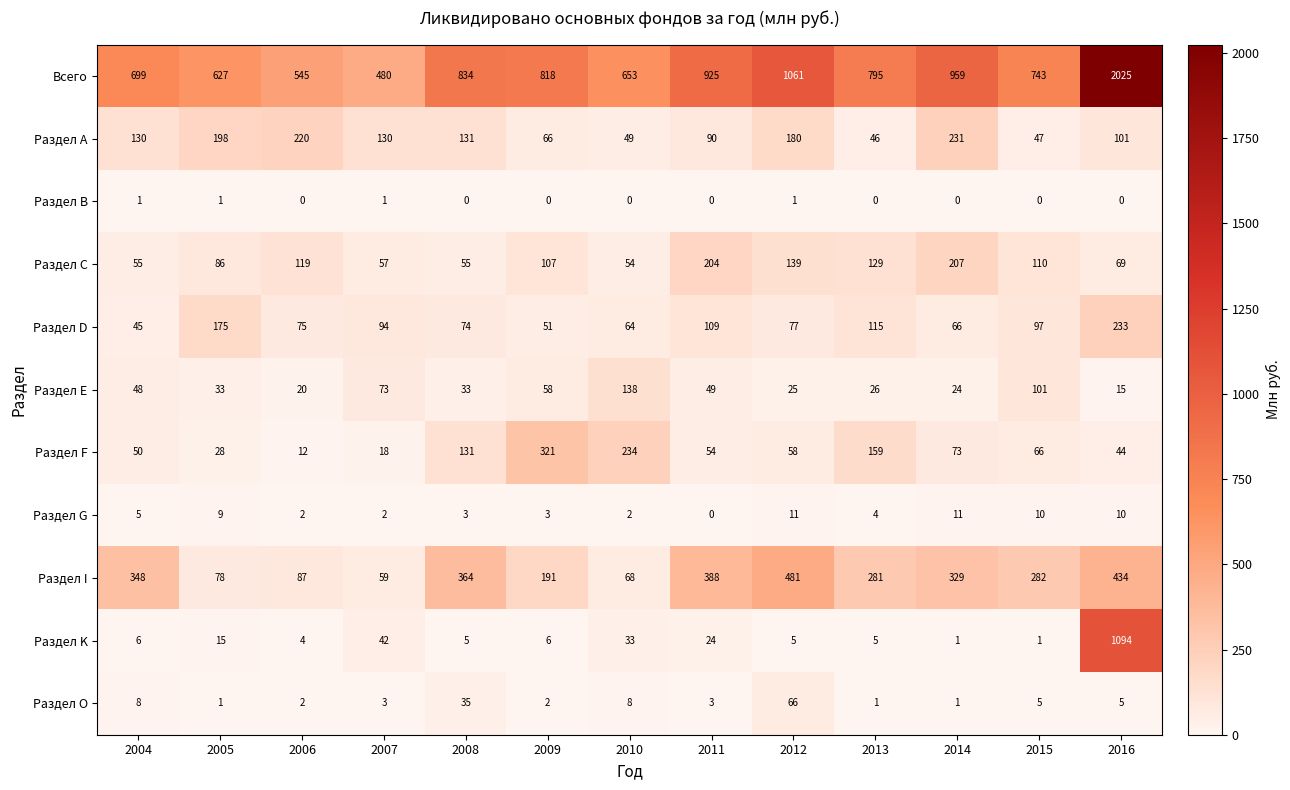

What is the difference between the maximum and minimum values in the Раздел K series?

1093